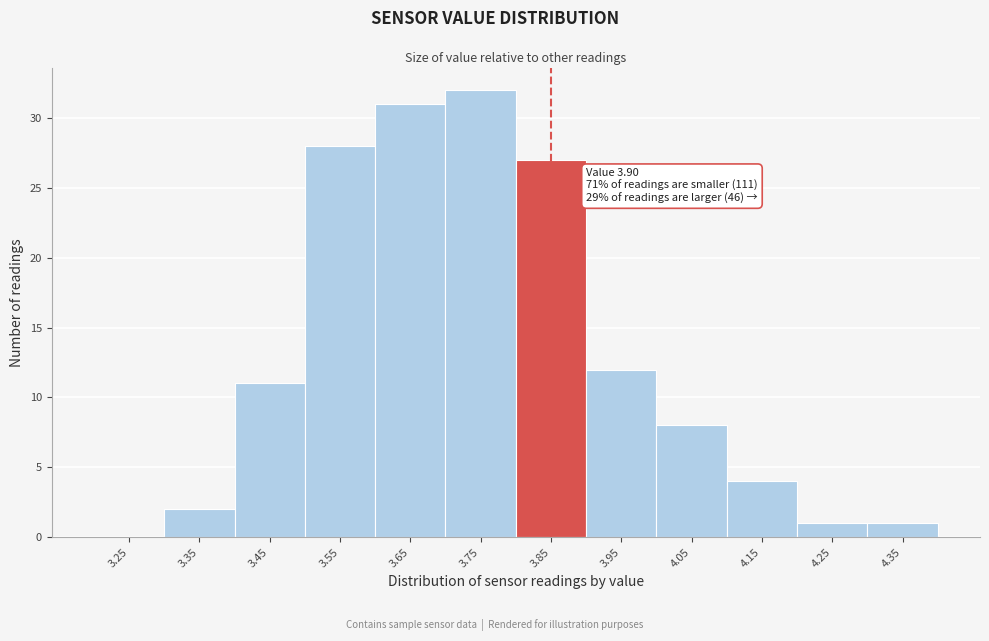

Reading right to left, extract all data points from this chart.

4.35=1	4.25=1	4.15=4	4.05=8	3.95=12	3.85=27	3.75=32	3.65=31	3.55=28	3.45=11	3.35=2	3.25=0